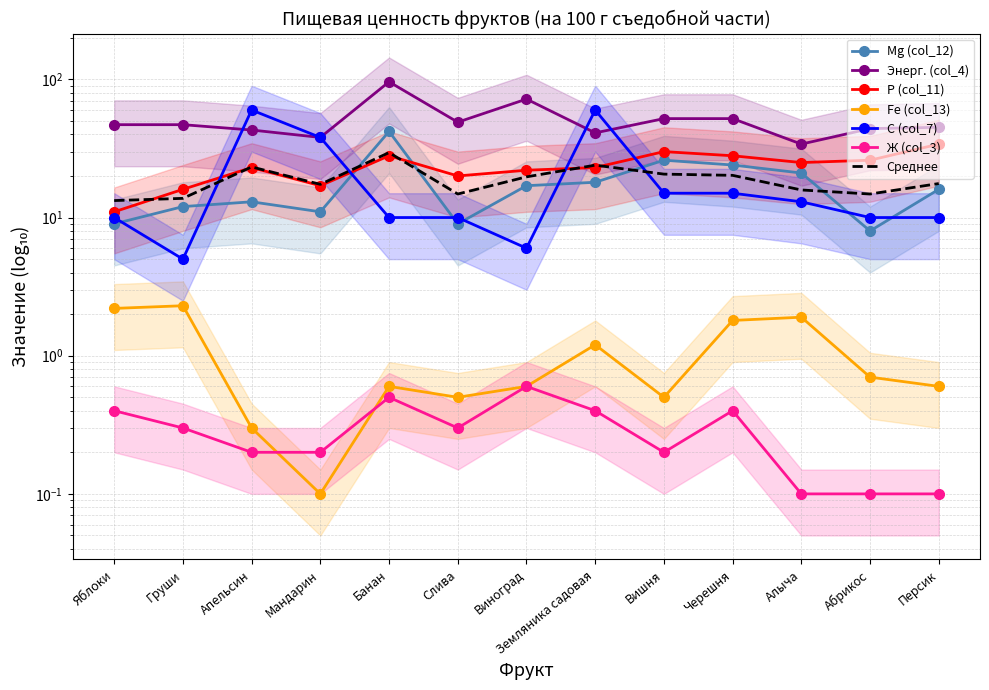

Count the Ж (col_3) values in the range 0 to 1.

13